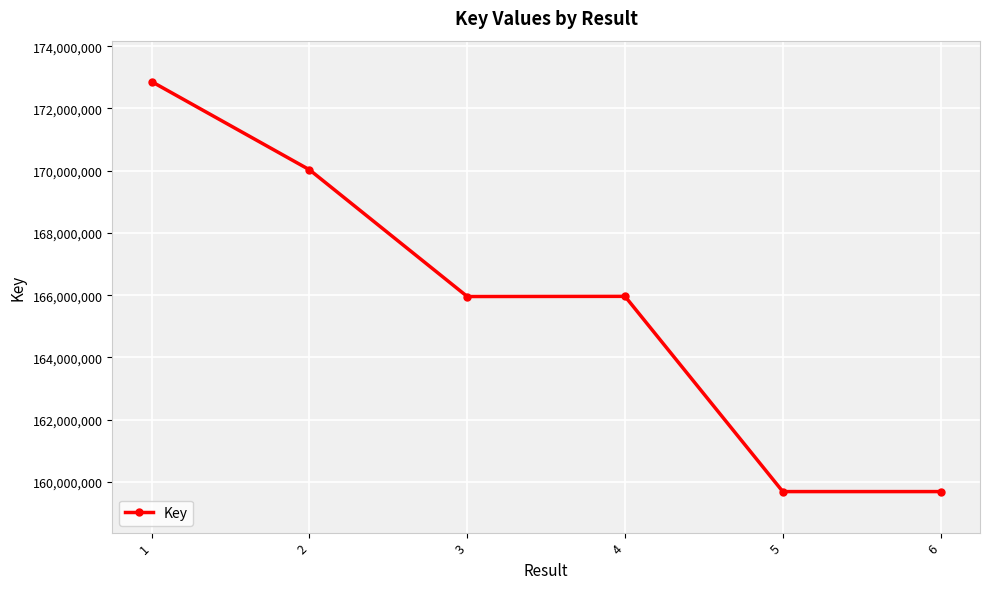

What is the value of the 6th point from the left?

159688723